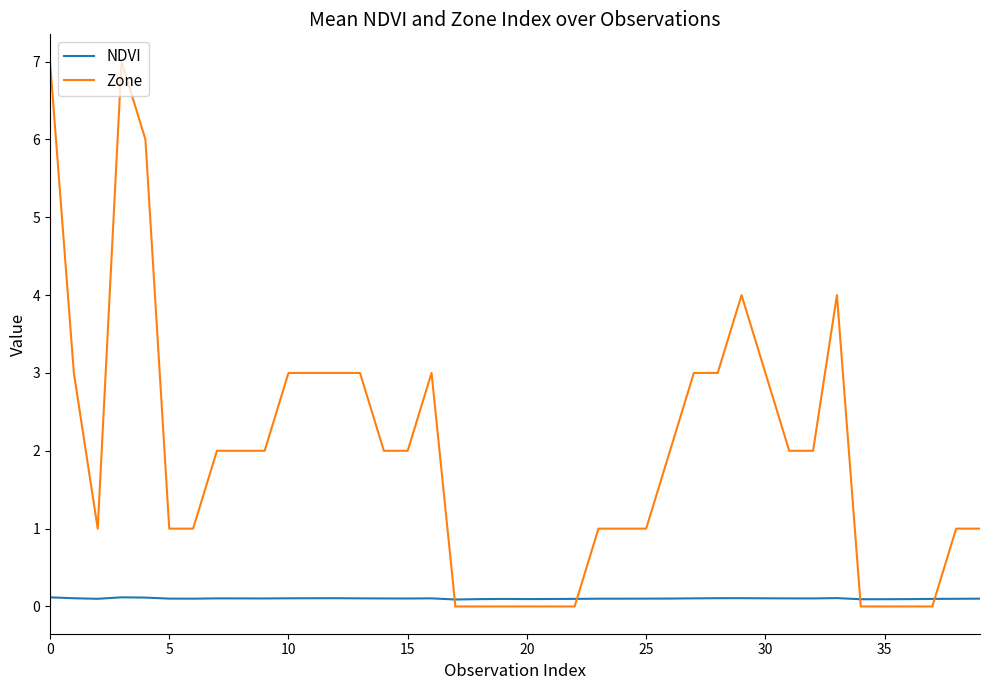

Reading right to left, transcribe all the data shown in this chart.

NDVI: 0.1	0.1	0.1	0.1	0.1	0.1	0.1	0.1	0.1	0.1	0.1	0.1	0.1	0.1	0.1	0.1	0.1	0.1	0.1	0.1	0.1	0.1	0.1	0.1	0.1	0.1	0.1	0.1	0.1	0.1	0.1	0.1	0.1	0.1	0.1	0.1	0.1	0.1	0.1	0.1
Zone: 1.0	1.0	0.0	0.0	0.0	0.0	4.0	2.0	2.0	3.0	4.0	3.0	3.0	2.0	1.0	1.0	1.0	0.0	0.0	0.0	0.0	0.0	0.0	3.0	2.0	2.0	3.0	3.0	3.0	3.0	2.0	2.0	2.0	1.0	1.0	6.0	7.0	1.0	3.0	7.0